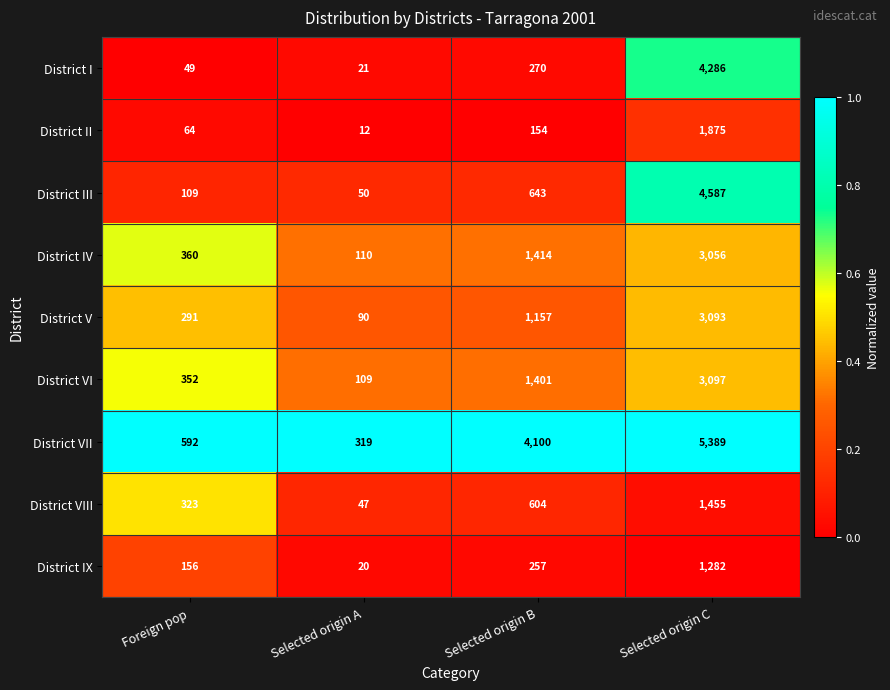

Is it true that District I equals 31 at Foreign pop?

False